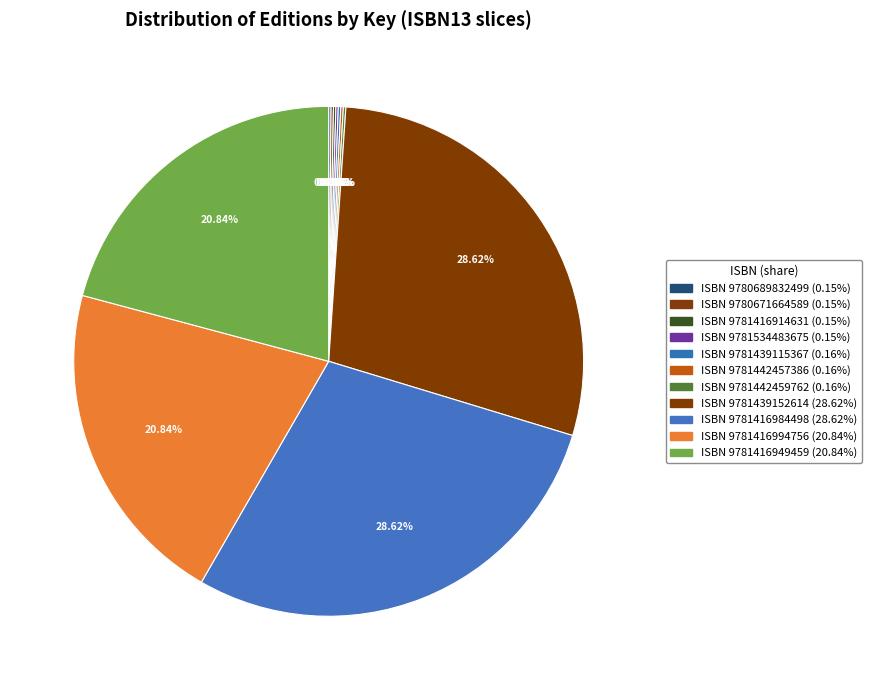

Which category has the biggest portion of the pie?

9781439152614